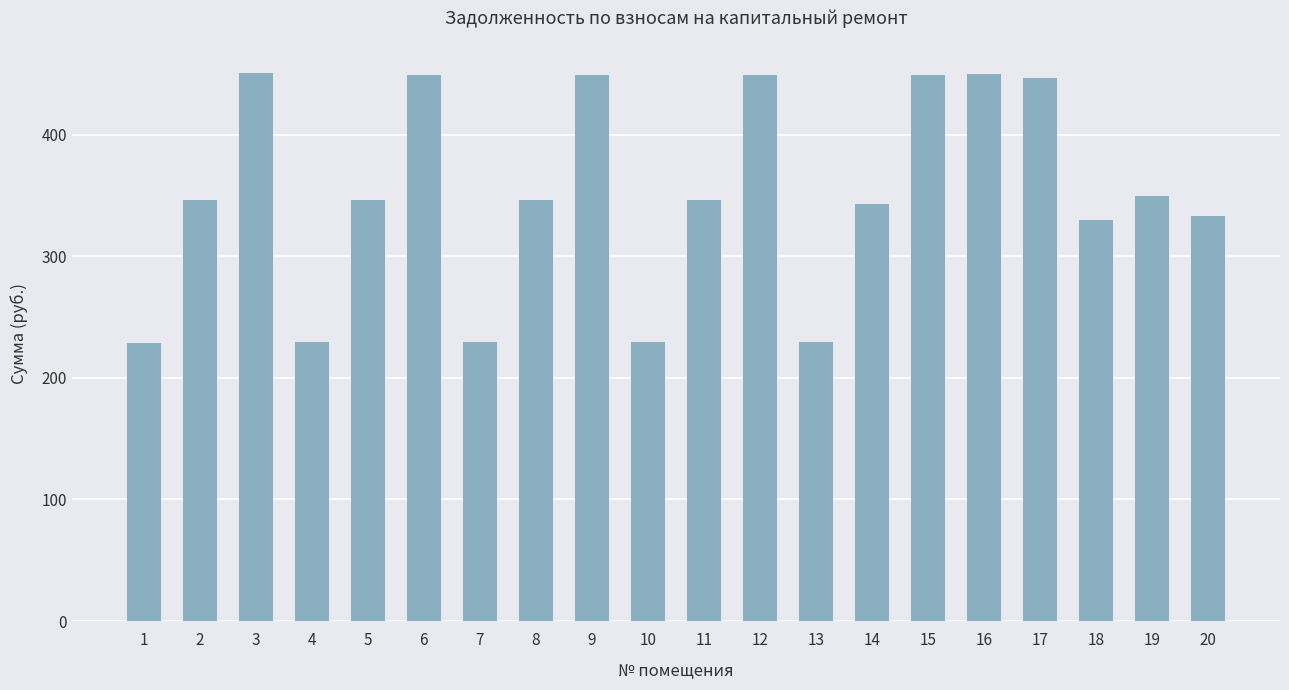

The value at 13 is 229.0. True or false?

True